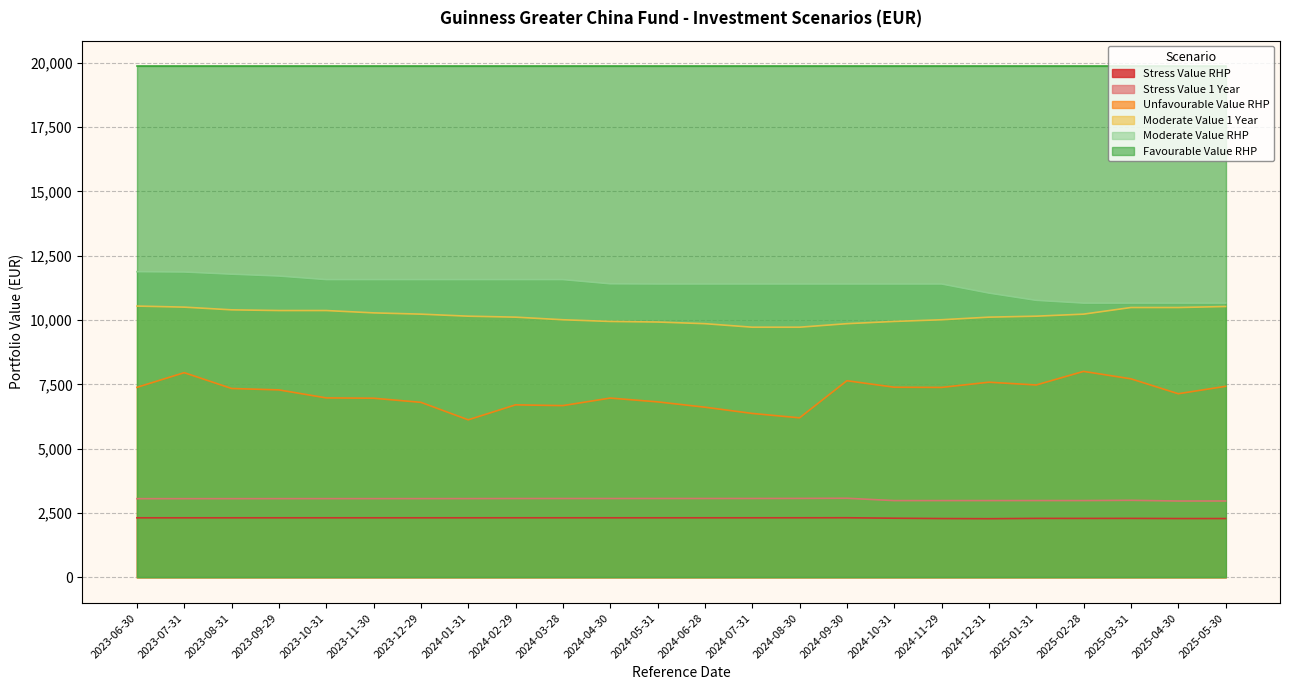

What is the label of the 9th point from the right?

2024-09-30